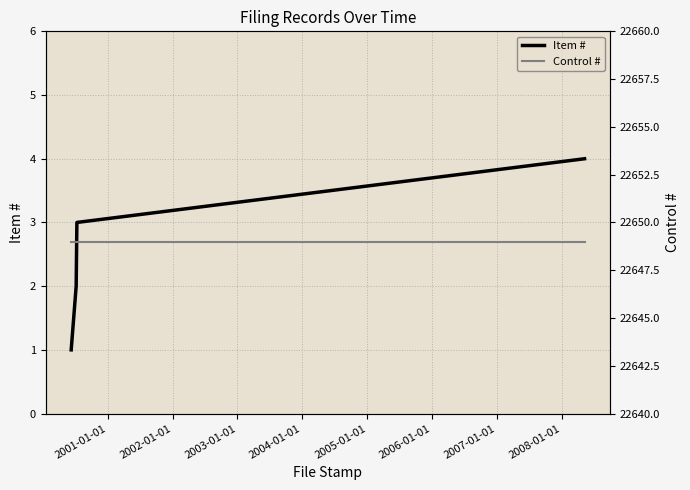

What is the maximum value shown in the chart?

22649